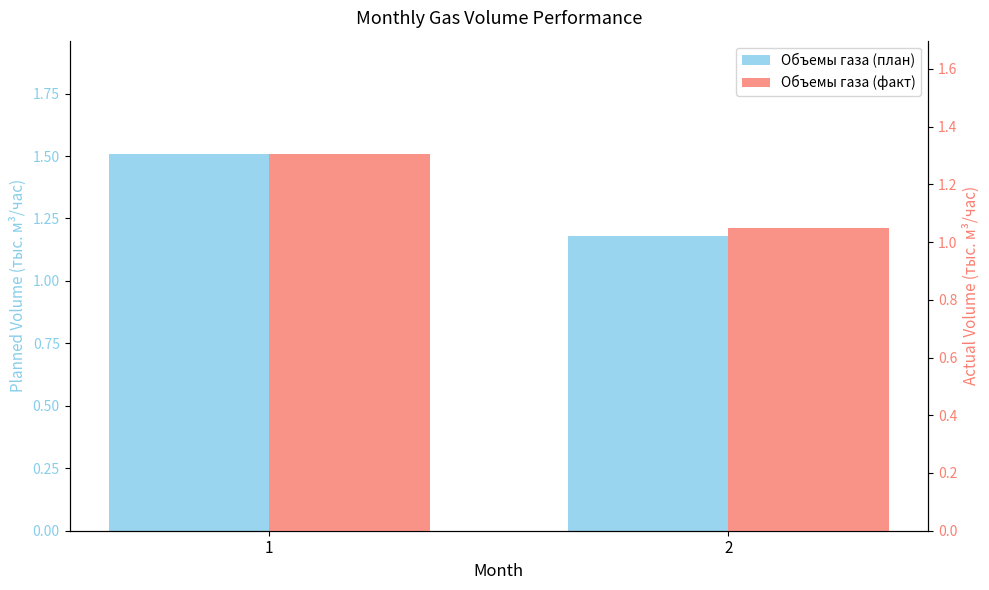

At which category does the chart reach its peak across all series?

1